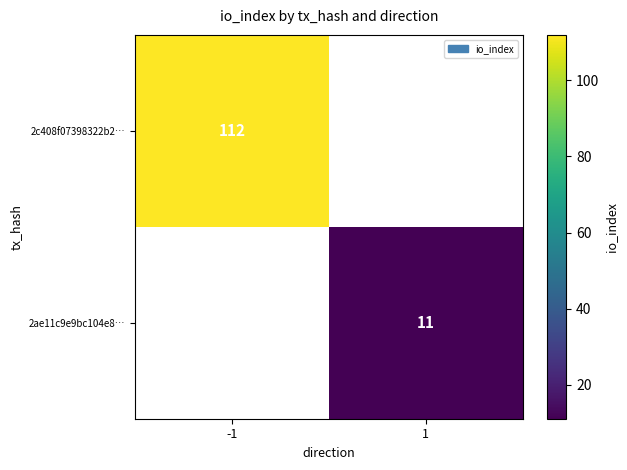

How many series are shown in this chart?

2